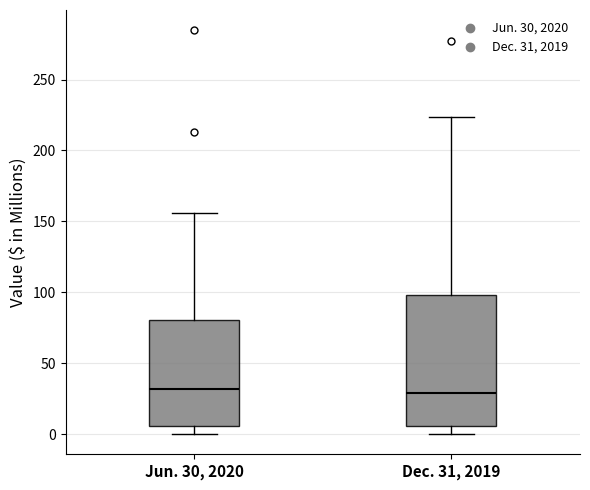

Which box is the tallest, from its lower edge to its upper edge?

Dec. 31, 2019